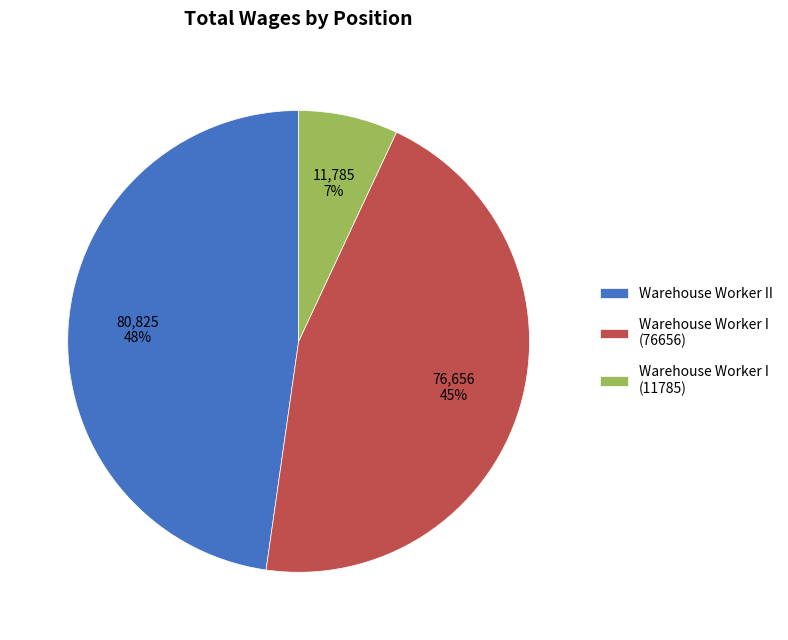

Is the sum of Warehouse Worker II and Warehouse Worker I (76656) greater than half?

Yes